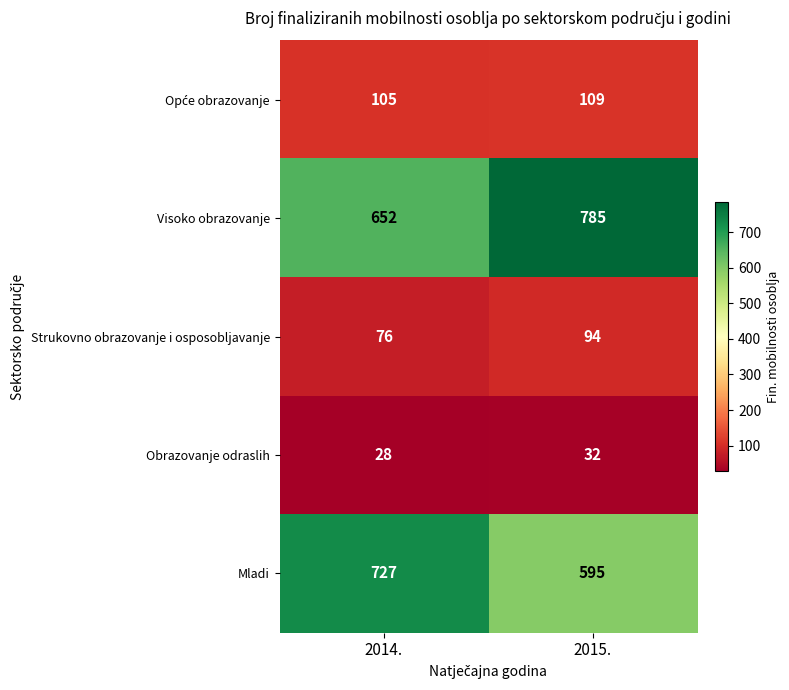

How many distinct data groups are displayed?

5